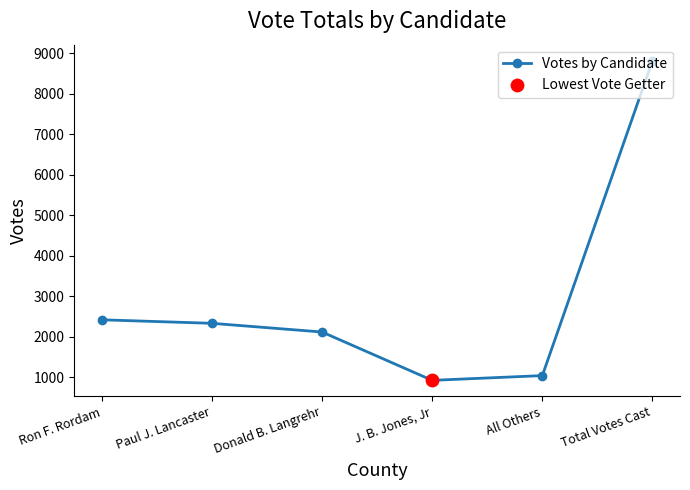

Which has a higher value, Paul J. Lancaster or Total Votes Cast?

Total Votes Cast